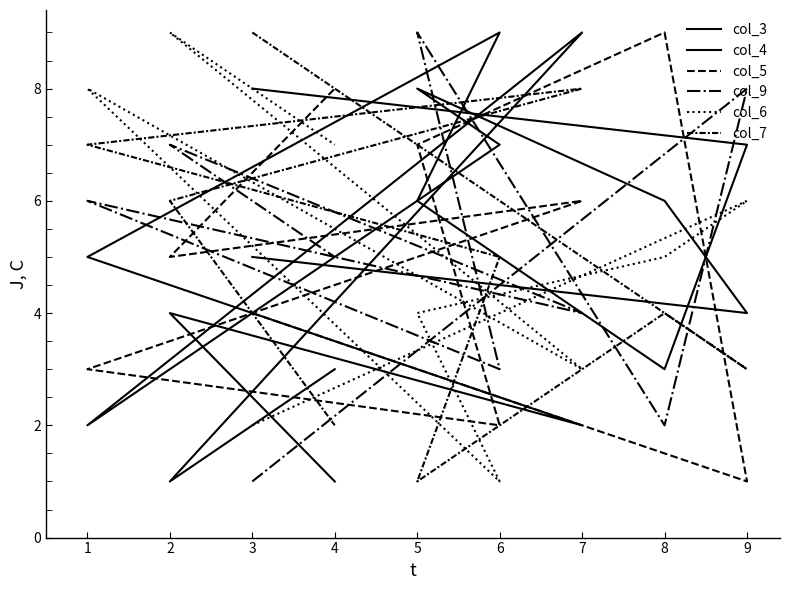

The value of col_4 at 3 is 5. True or false?

False